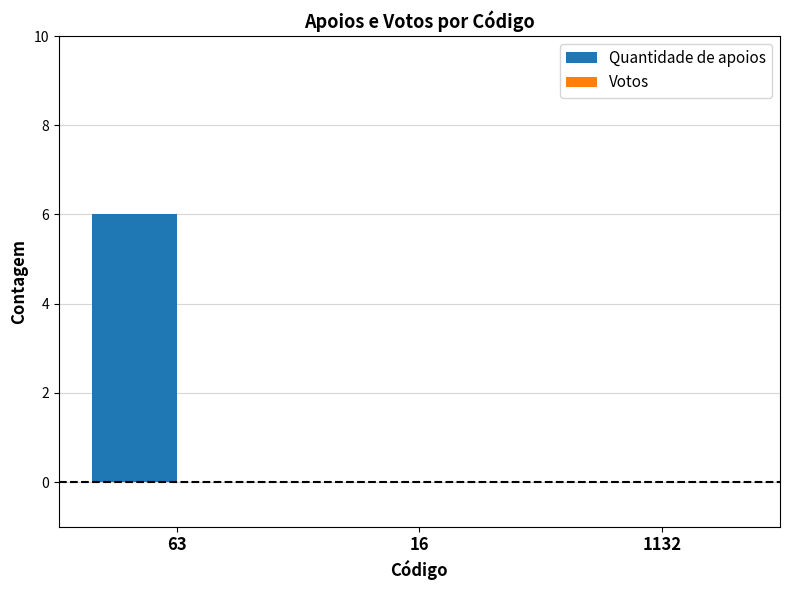

Which category has the highest value across all series?

63